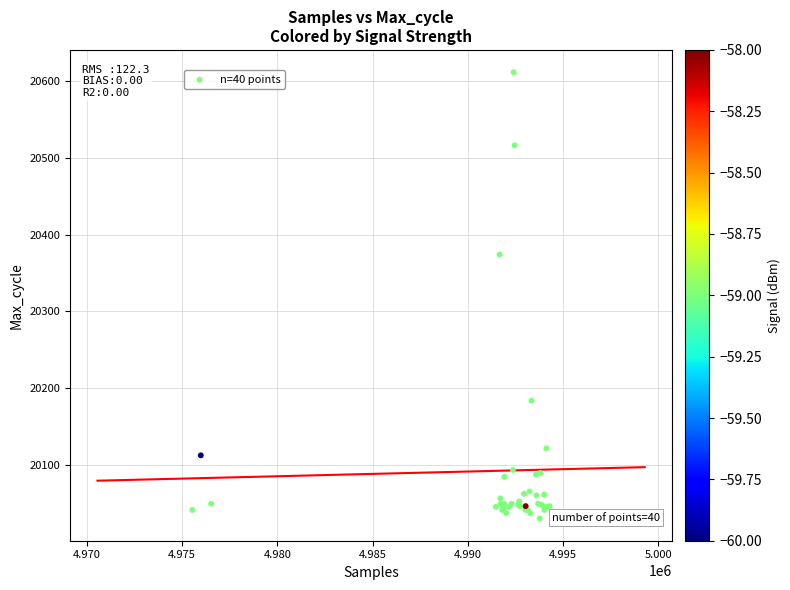

What Y value in the scatter plot is closest to 20321?

20374